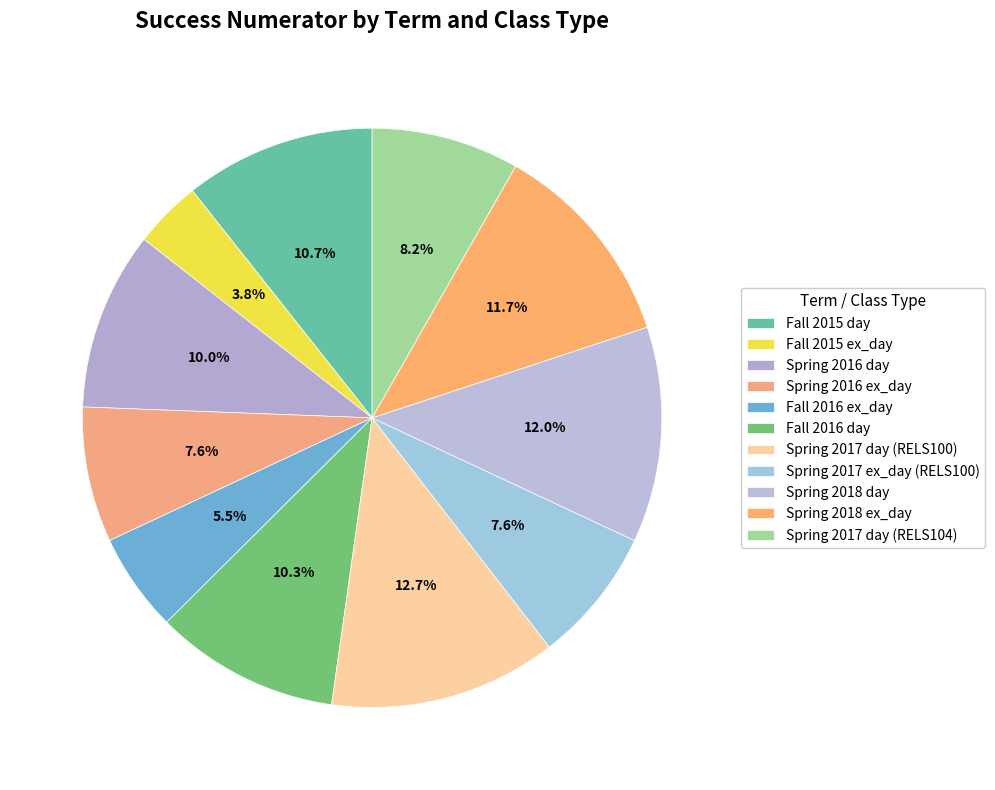

To the nearest percent, what portion does Fall 2016 day represent?

10%